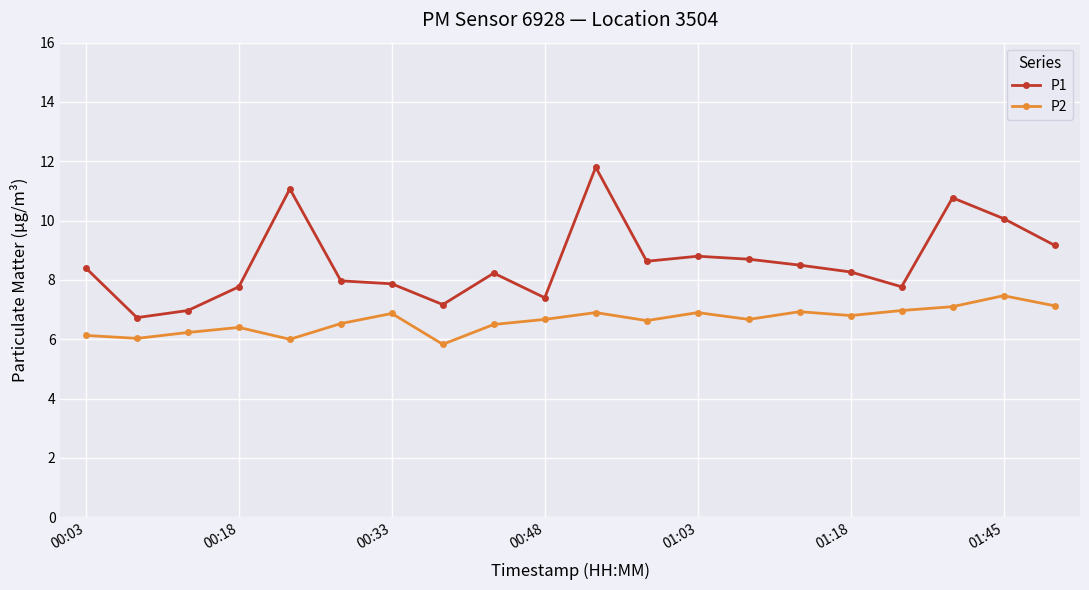

Which series has the largest total across all categories?

P1